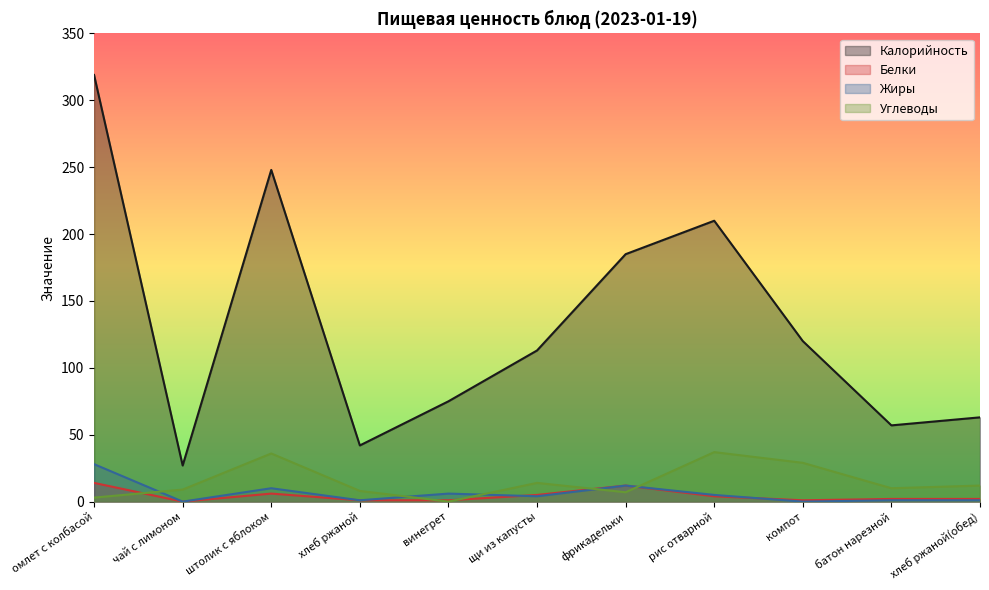

What is the average value of the Калорийность series?

133